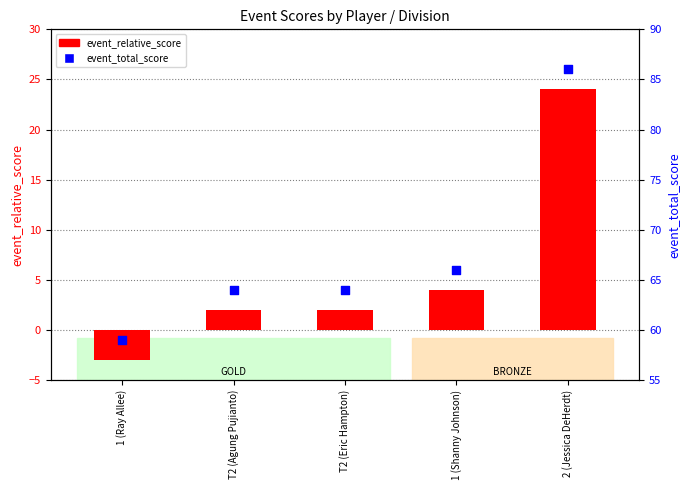

At which category is the sum across all series the highest?

2 (Jessica DeHerdt)